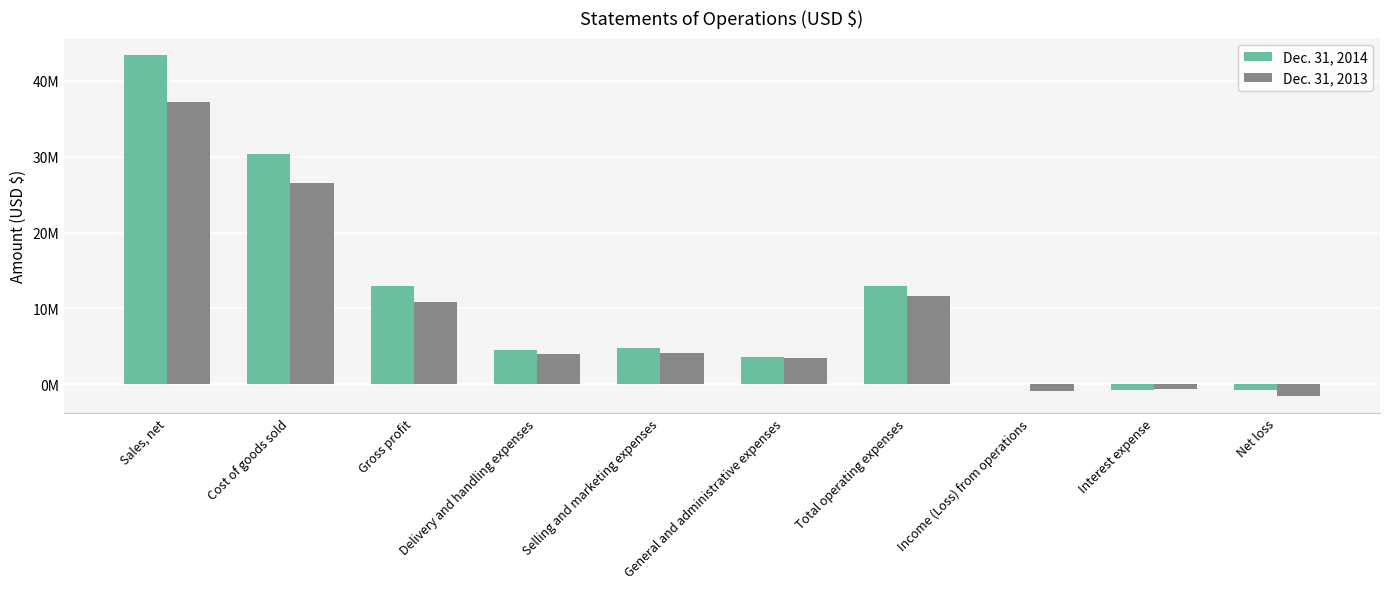

Which has a higher value, Net loss or Interest expense?

Net loss